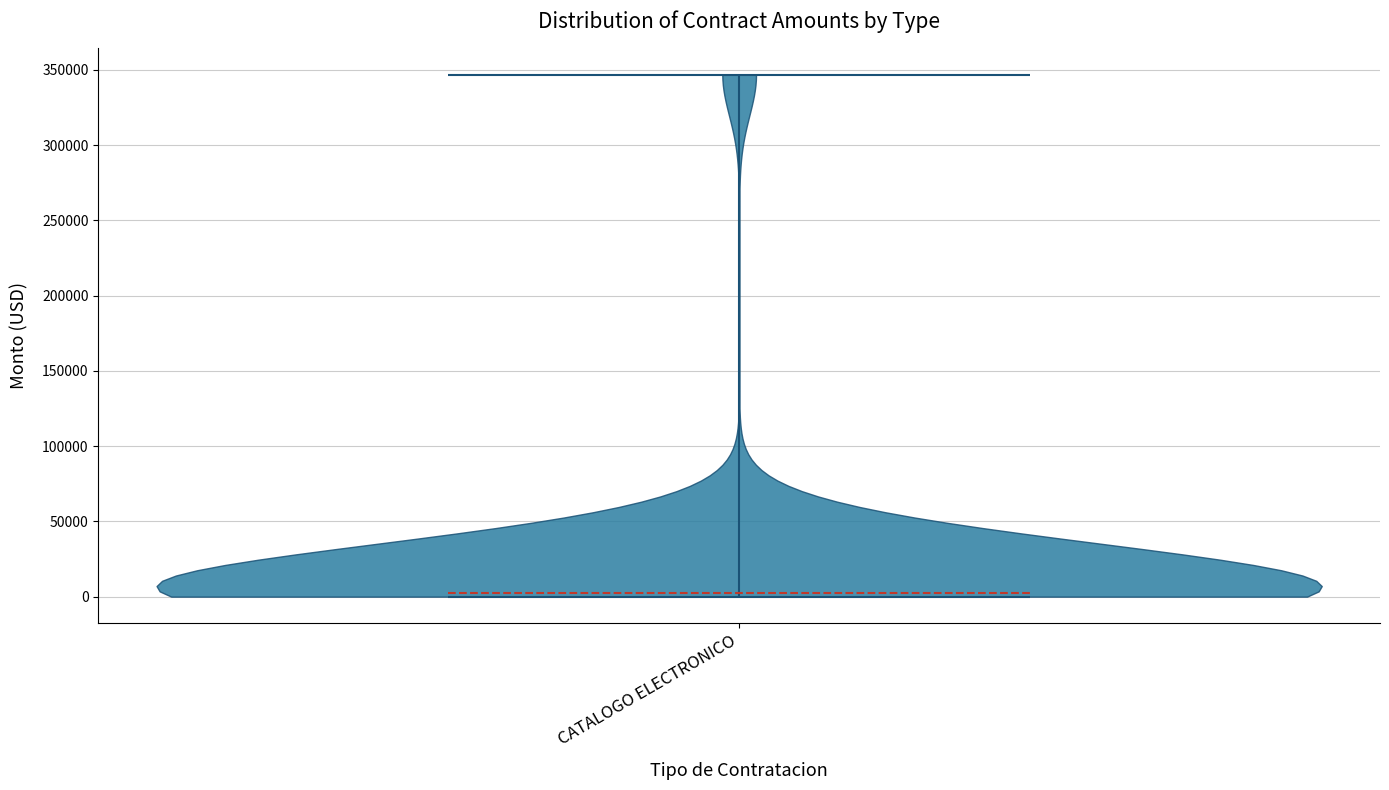

Read this violin plot against the y-axis: where its median line is, and the lowest and highest points the violin reaches. The values are not printed on the chart, so give them approximately, as read against the axis.

median line 5000, lowest point 0, highest point 345000